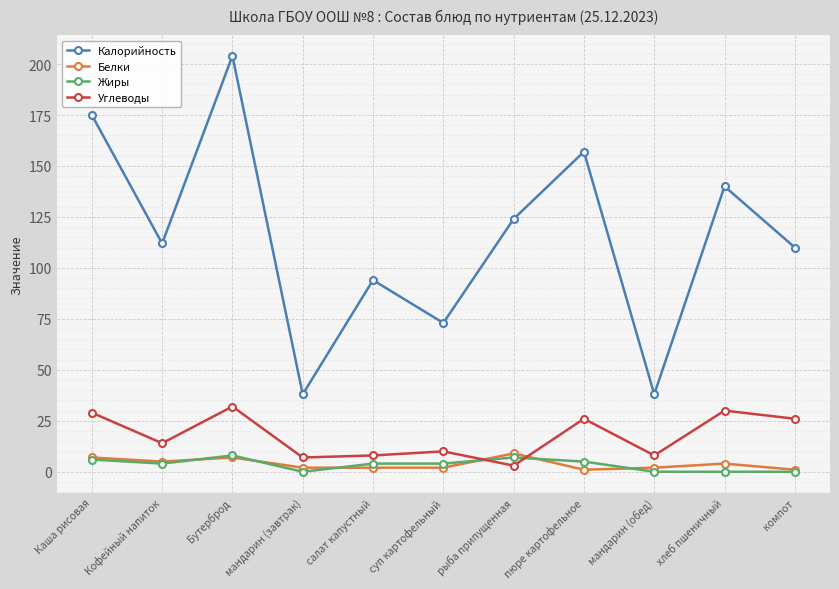

How many interior local peaks does the Калорийность series have?

4